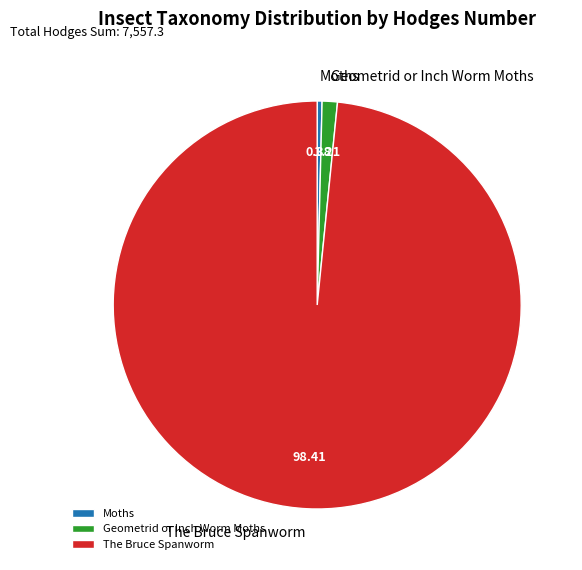

How many segments does this pie chart have?

3